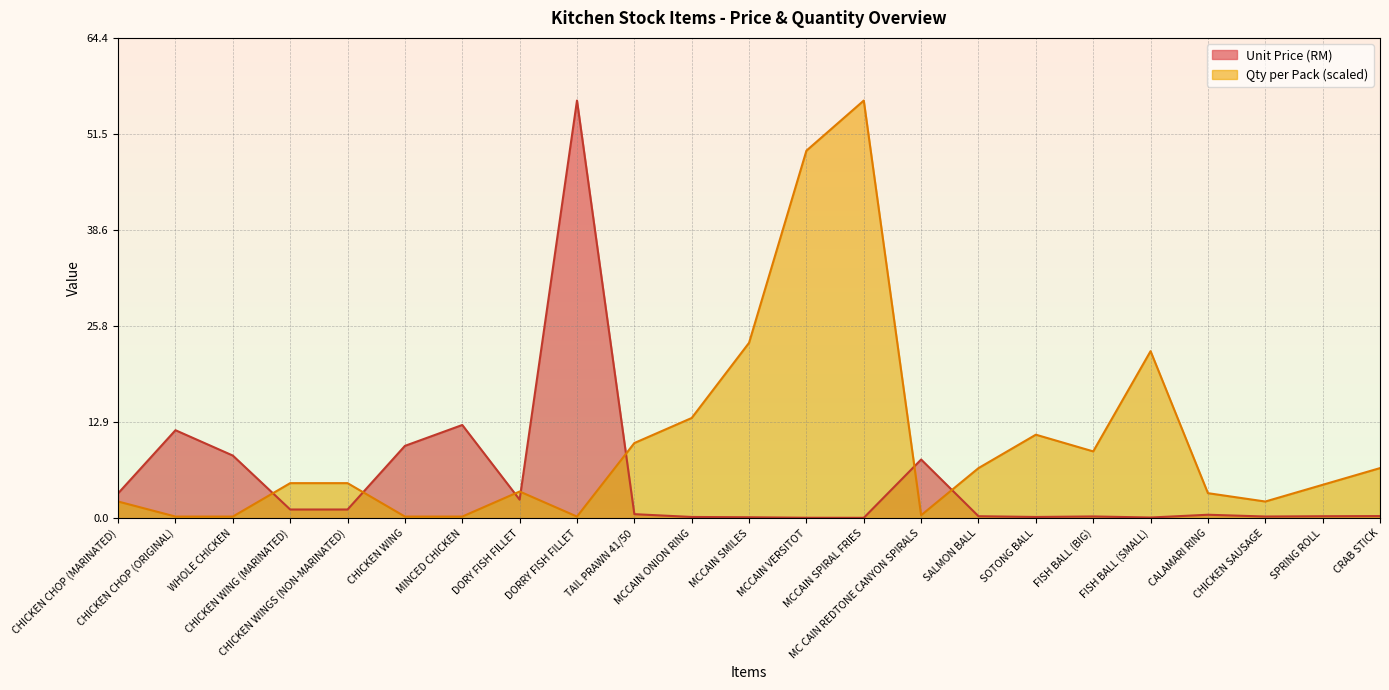

What is the value of the Qty per Pack point at the 16th from the left?

6.7